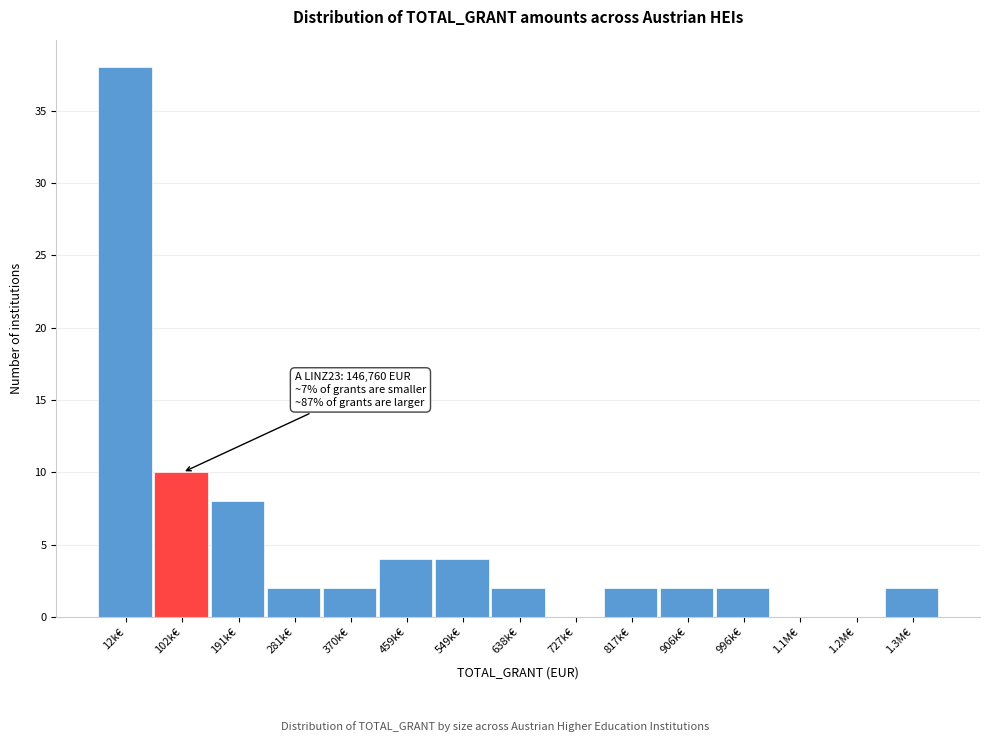

Reading right to left, extract all data points from this chart.

1.3M€=2	1.2M€=0	1.1M€=0	996k€=2	906k€=2	817k€=2	727k€=0	638k€=2	549k€=4	459k€=4	370k€=2	281k€=2	191k€=8	102k€=10	12k€=38